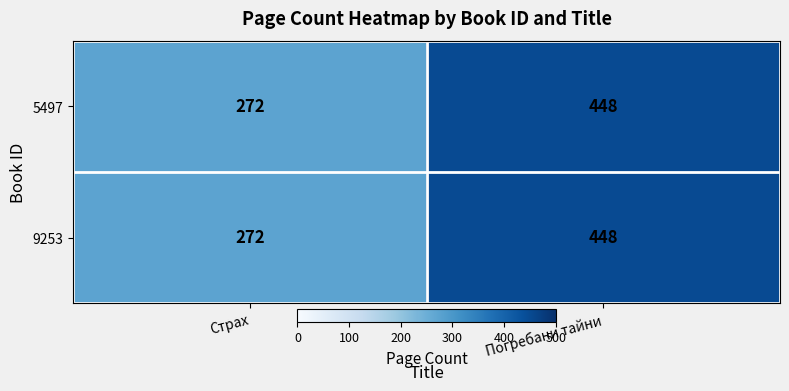

True or false: 9253 has a value of 272 at Страх.

True